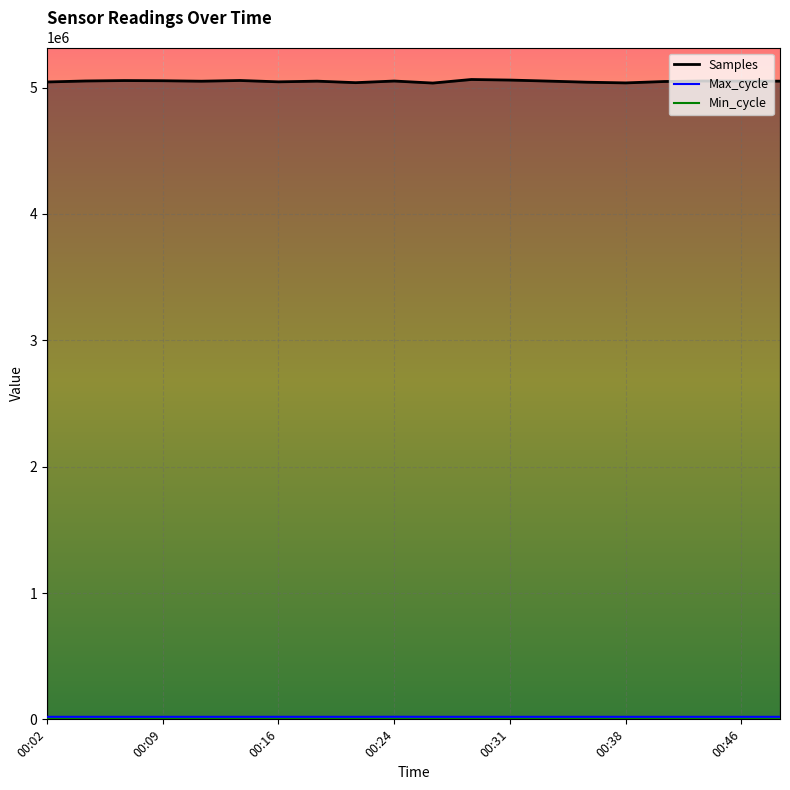

Is the value of Max_cycle at 00:43 greater than the value of Samples at 00:28?

No